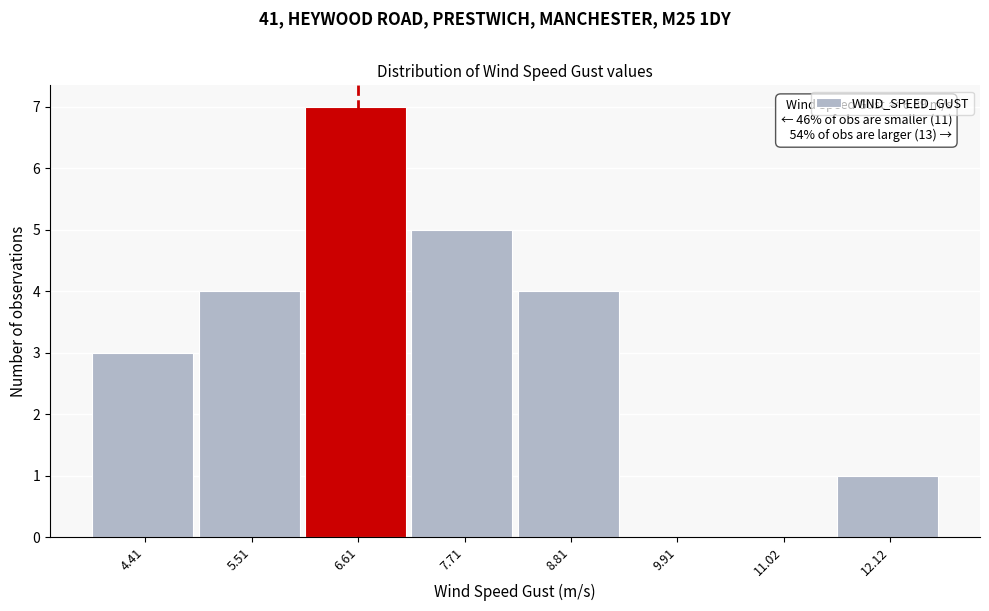

Which range on the x-axis has the tallest bar?

6.0 to 7.2